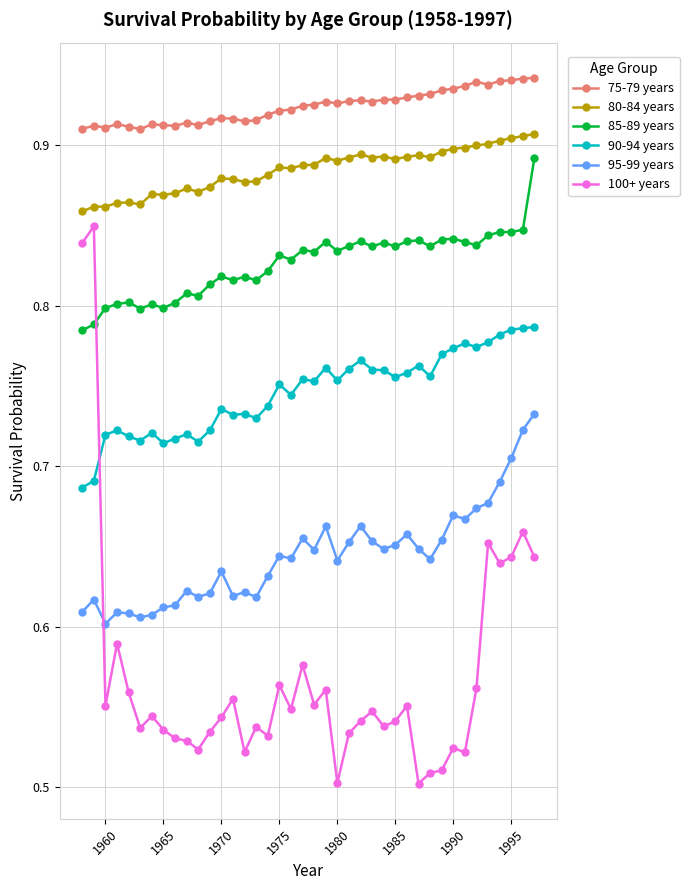

Which series has the largest total across all categories?

75-79 years